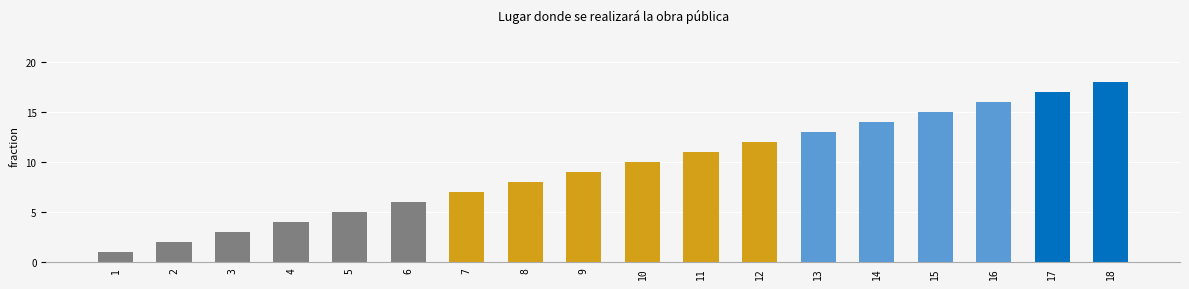

Rank the categories by value from highest to lowest.

18, 17, 16, 15, 14, 13, 12, 11, 10, 9, 8, 7, 6, 5, 4, 3, 2, 1